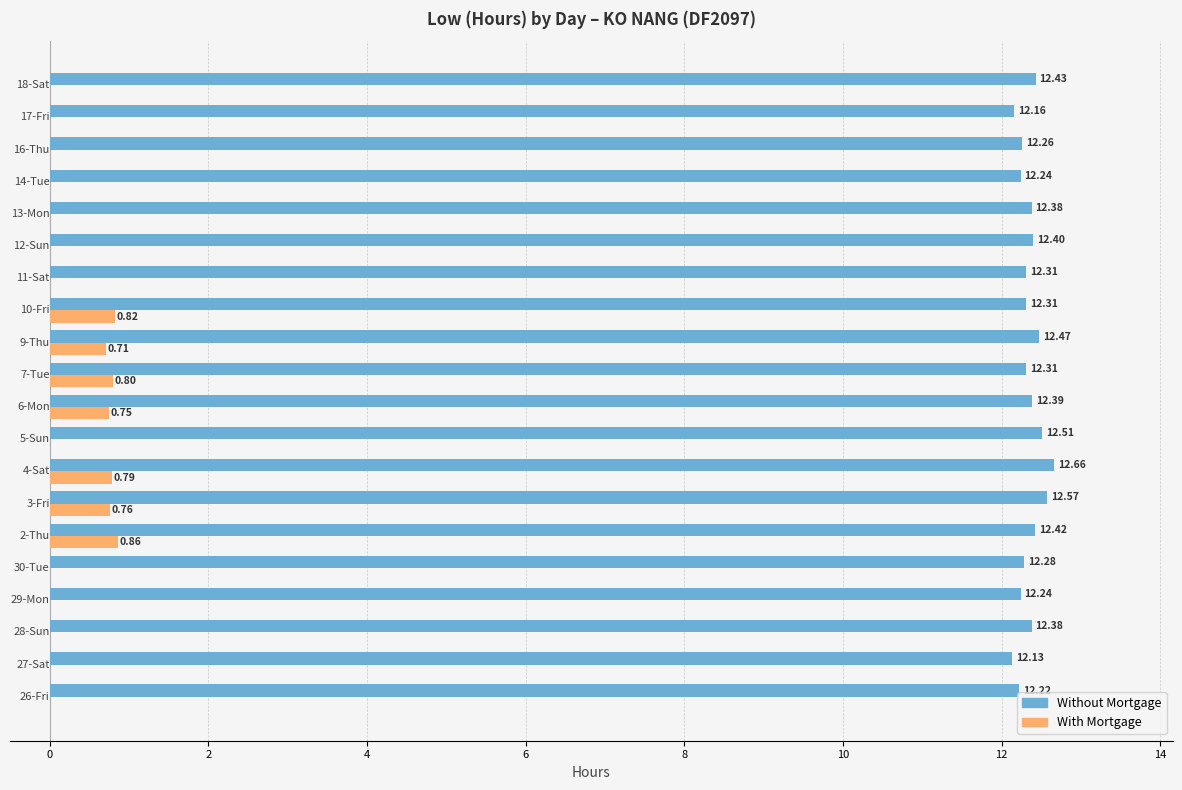

Which series has the largest total across all categories?

Without Mortgage